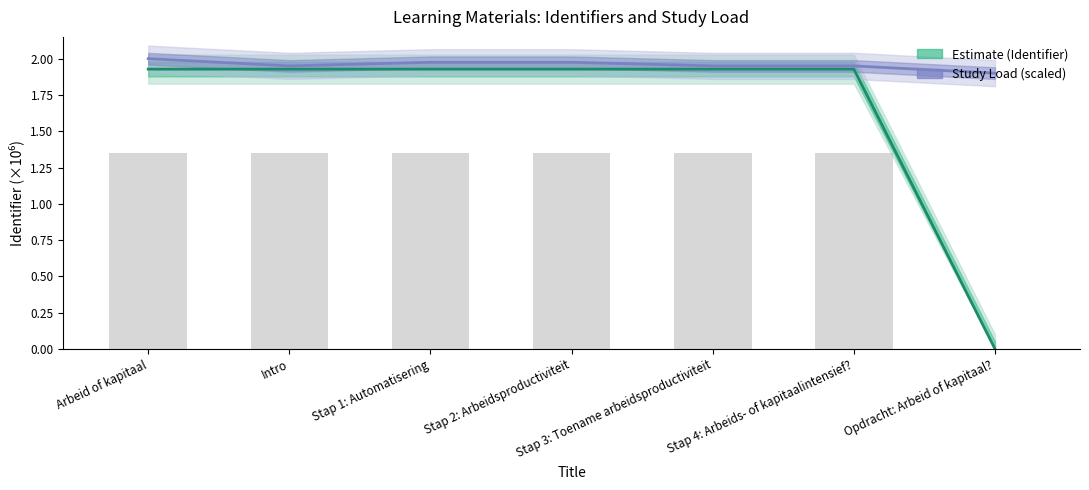

Which series has the largest range (max minus min)?

Estimate